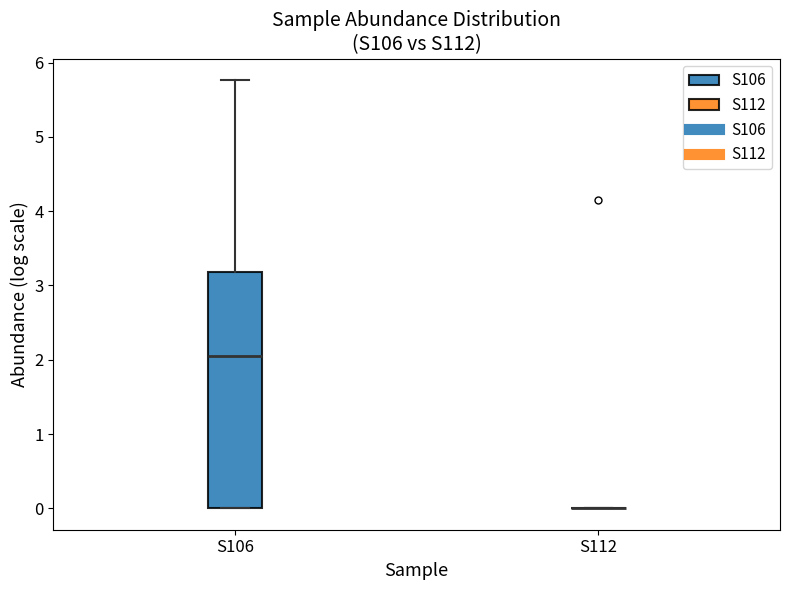

Reading left to right, transcribe this box plot: for each box, give where its median line is, the range the box spans, and where its two whiskers end, as read against the y-axis. The values are not printed on the chart, so give them approximately, as read against the axis.

S106: median 2.0, box 0.0 to 3.2, whiskers 0.0 to 5.8
S112: box collapsed to a line at 0.0, whiskers 0.0 to 0.0